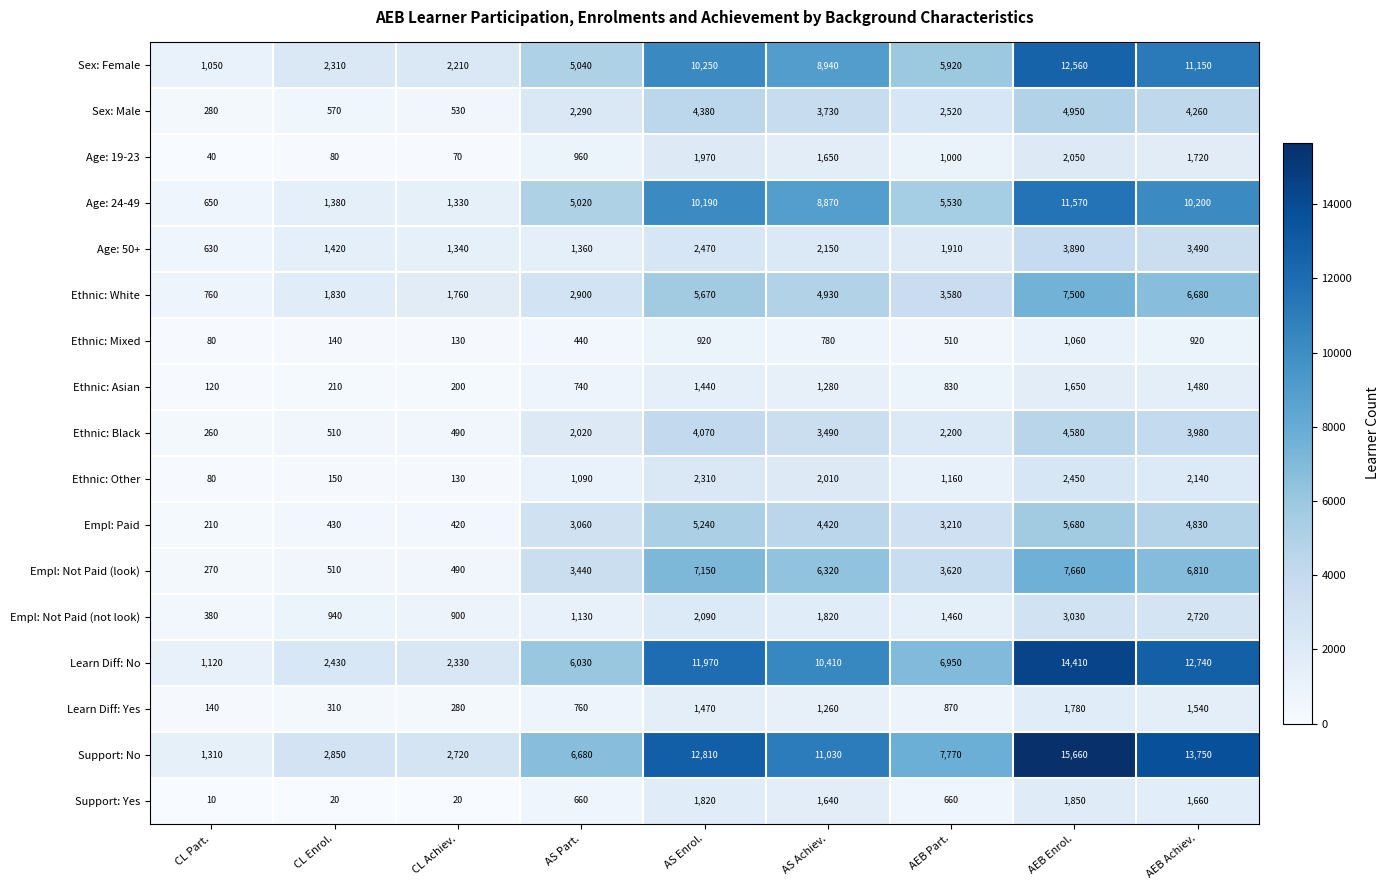

What is the minimum value shown in the chart?

10